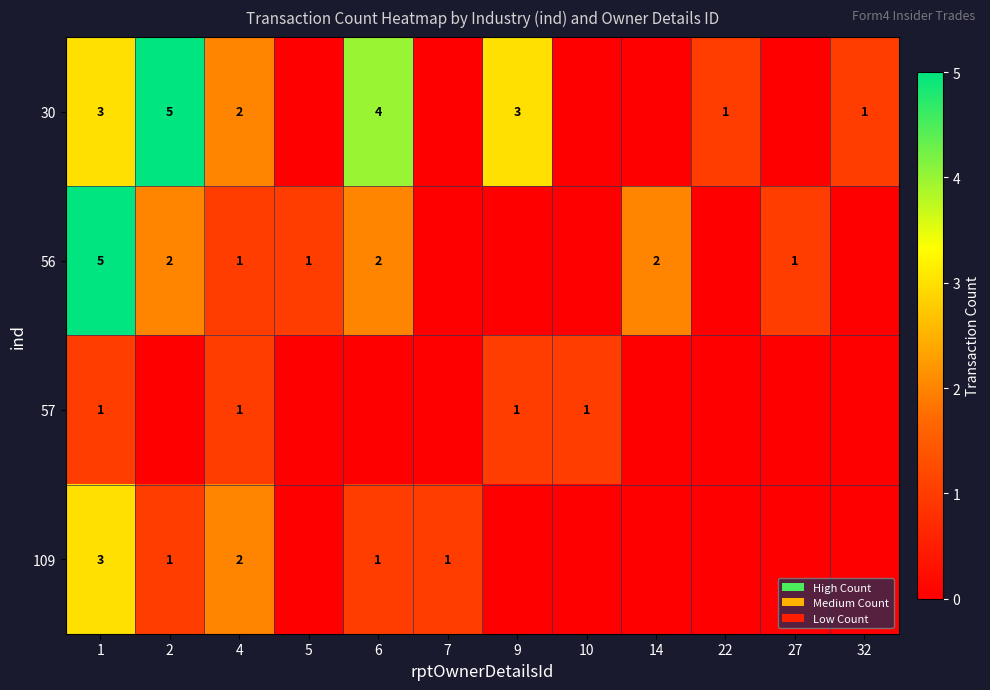

At which category is the sum across all series the highest?

1